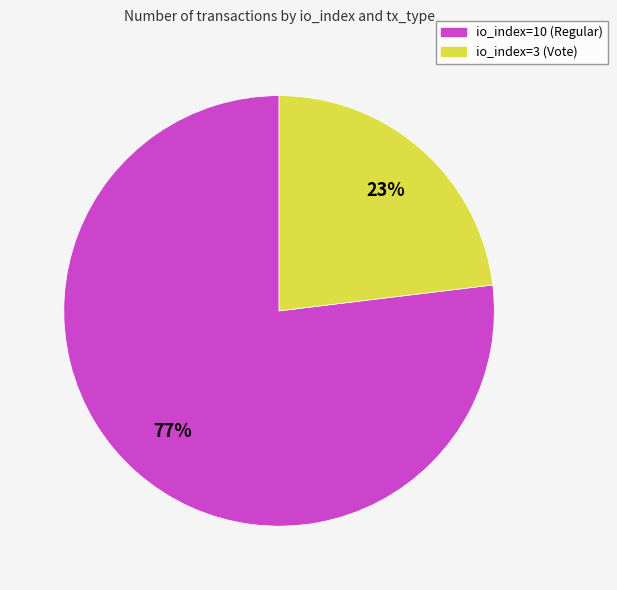

Is there a majority slice in this chart?

Yes